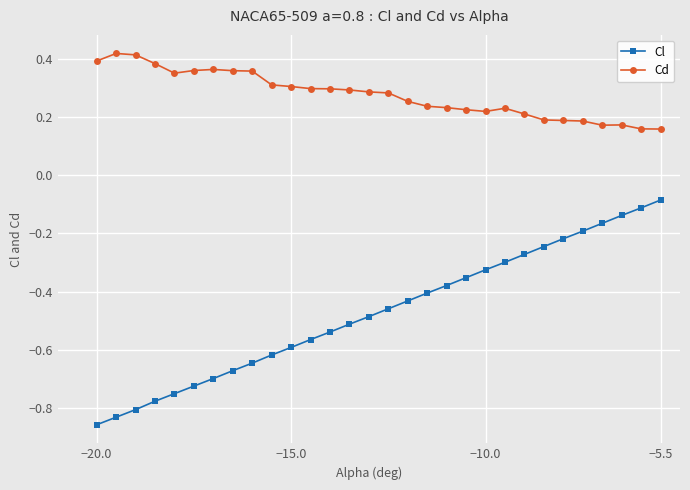

At how many categories does at least one series exceed 0?

30